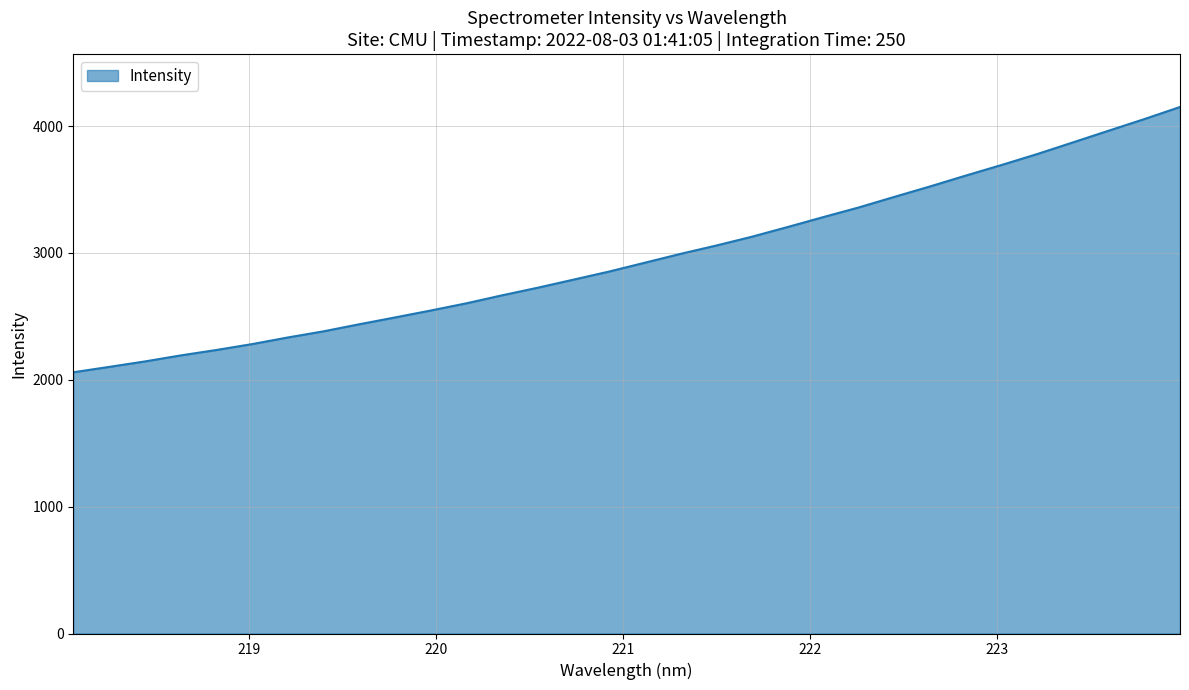

True or false: the data has more than 1 interior local peaks.

False